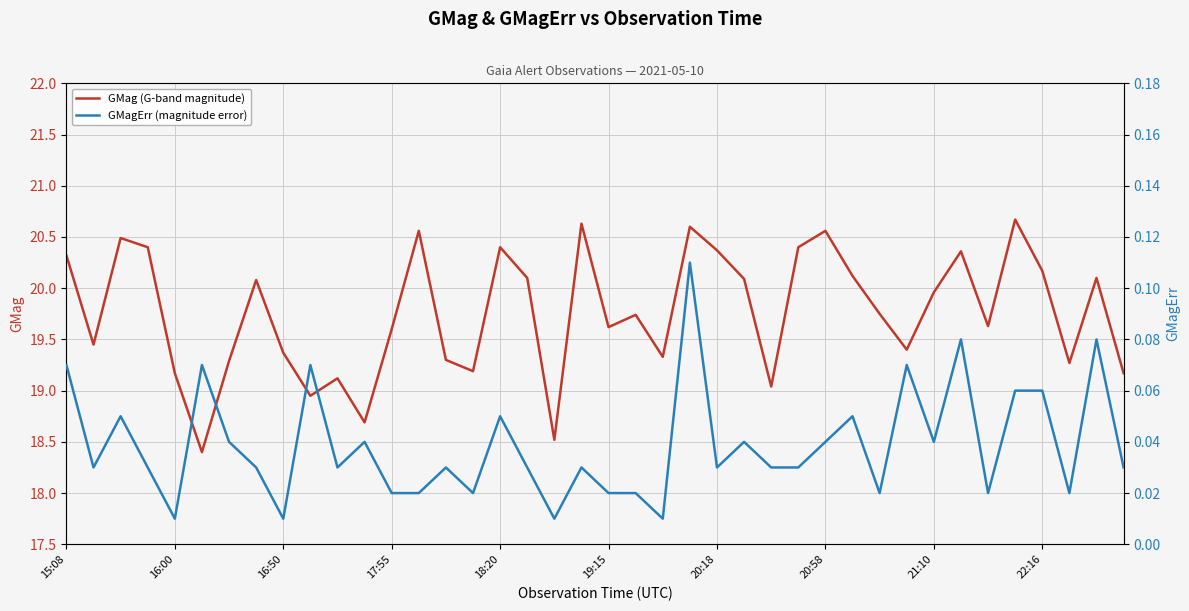

Where is the first local minimum for GMagErr (magnitude error)?

16:00